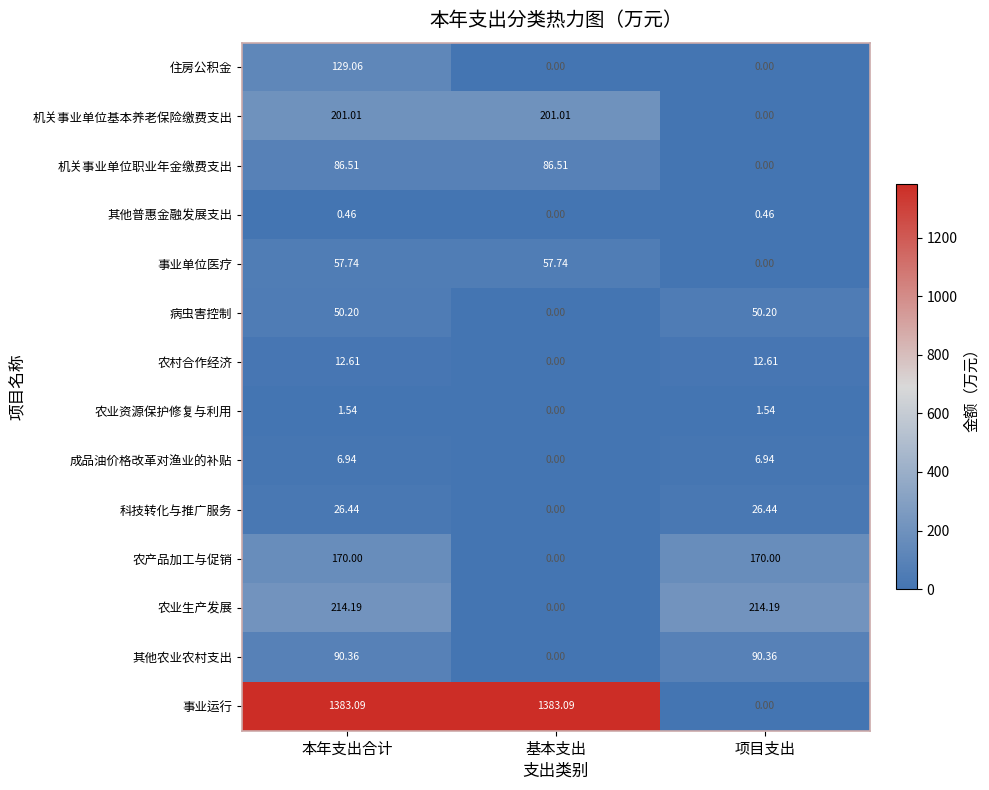

At which label does 机关事业单位基本养老保险缴费支出 first exceed 201?

本年支出合计